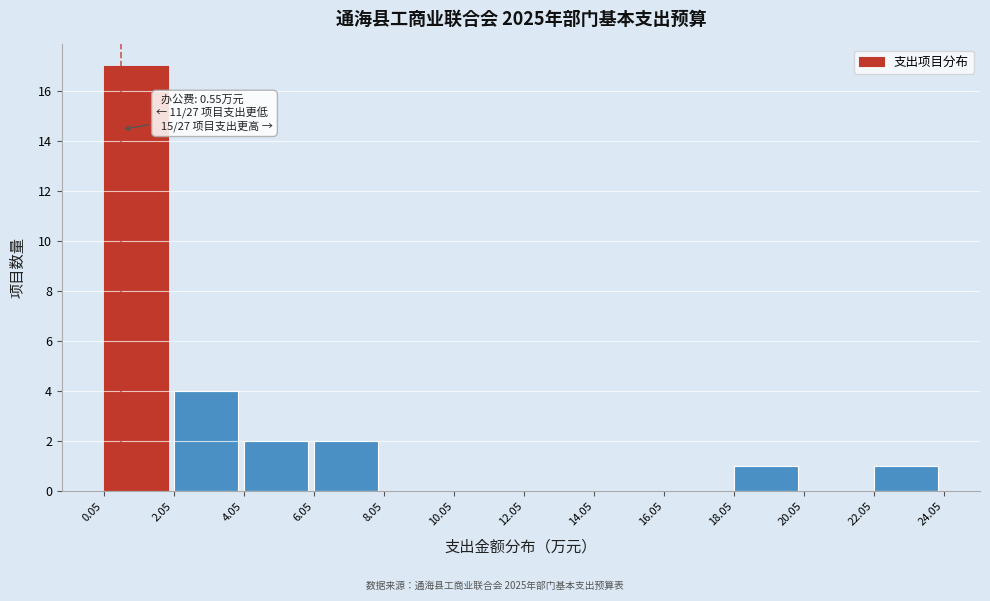

Over which range of the x-axis is the bar tallest?

0.05 to 2.05